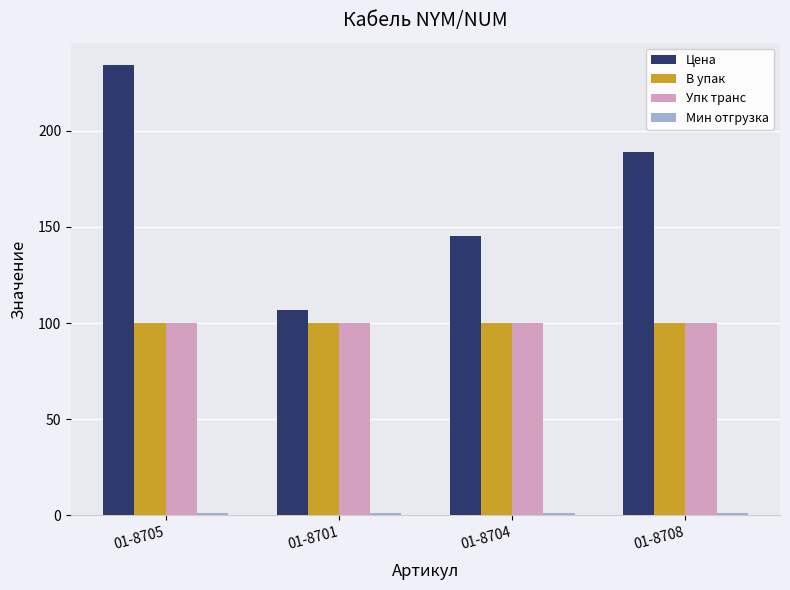

What is the difference between the highest and lowest values at 01-8705?

233.1